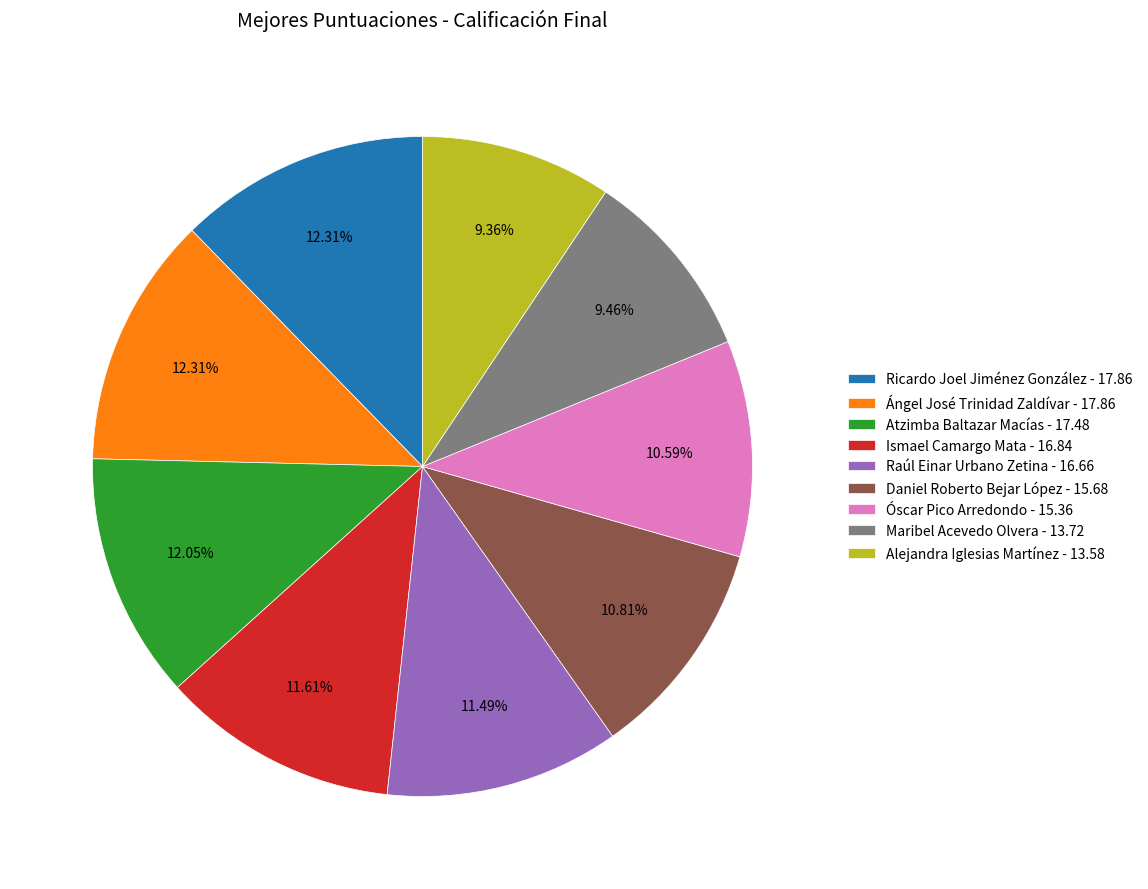

To the nearest percent, what is the average slice percentage?

11%